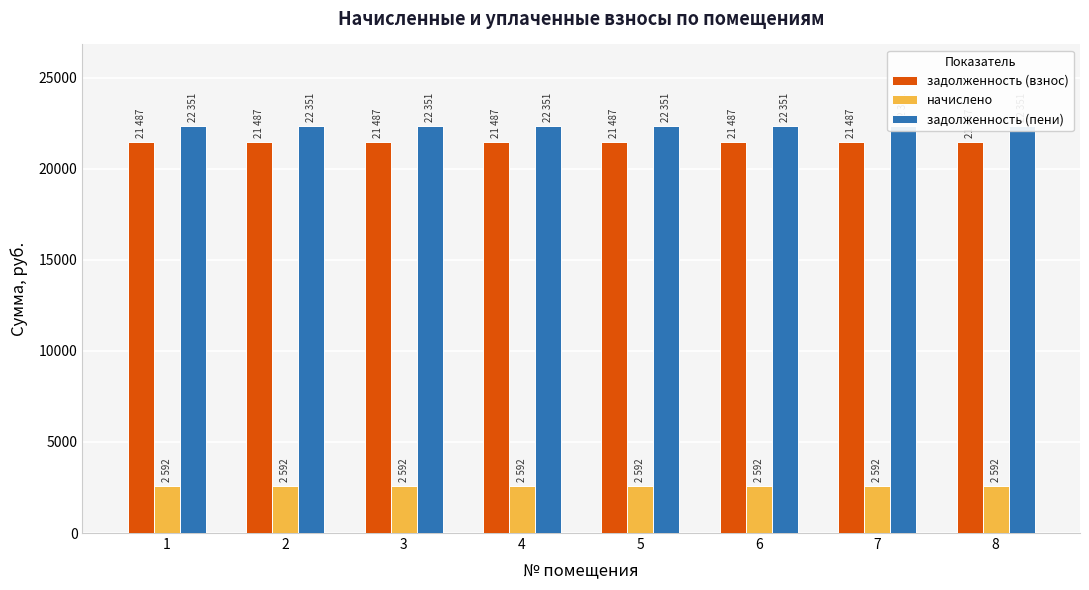

What is the value of the задолженность (взнос) bar at the 8th from the left?

21487.7